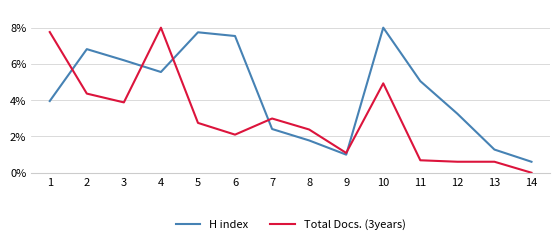

After their last crossing, which series has the higher values: Total Docs. (3years) or H index?

H index